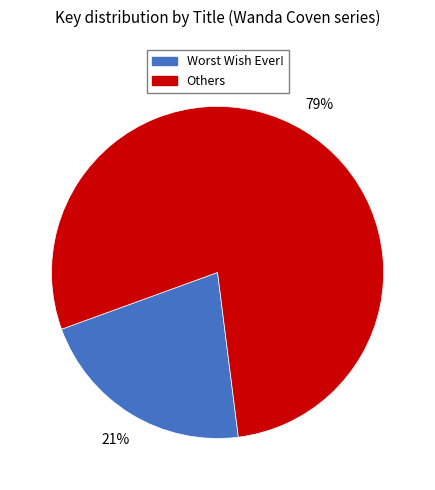

Is there any slice that represents more than half of the pie?

Yes